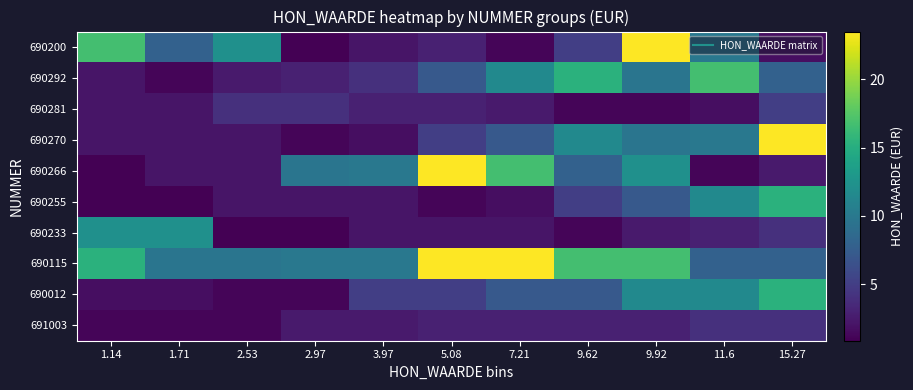

What is the spread (max minus min) of values at 5.08?

22.3